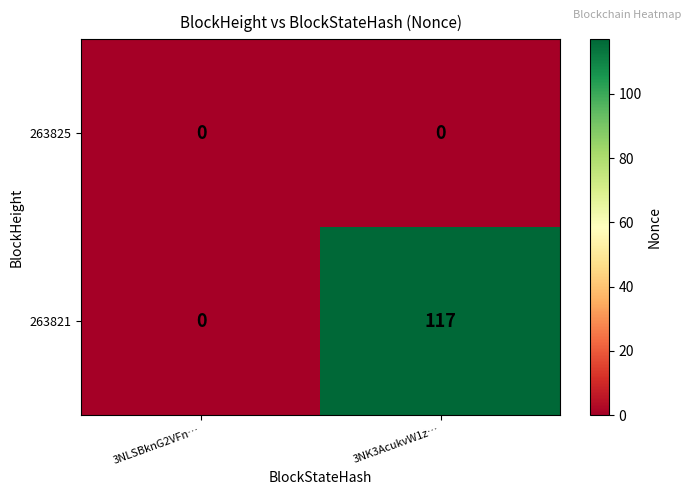

What is the sum of all 263821 values?

117